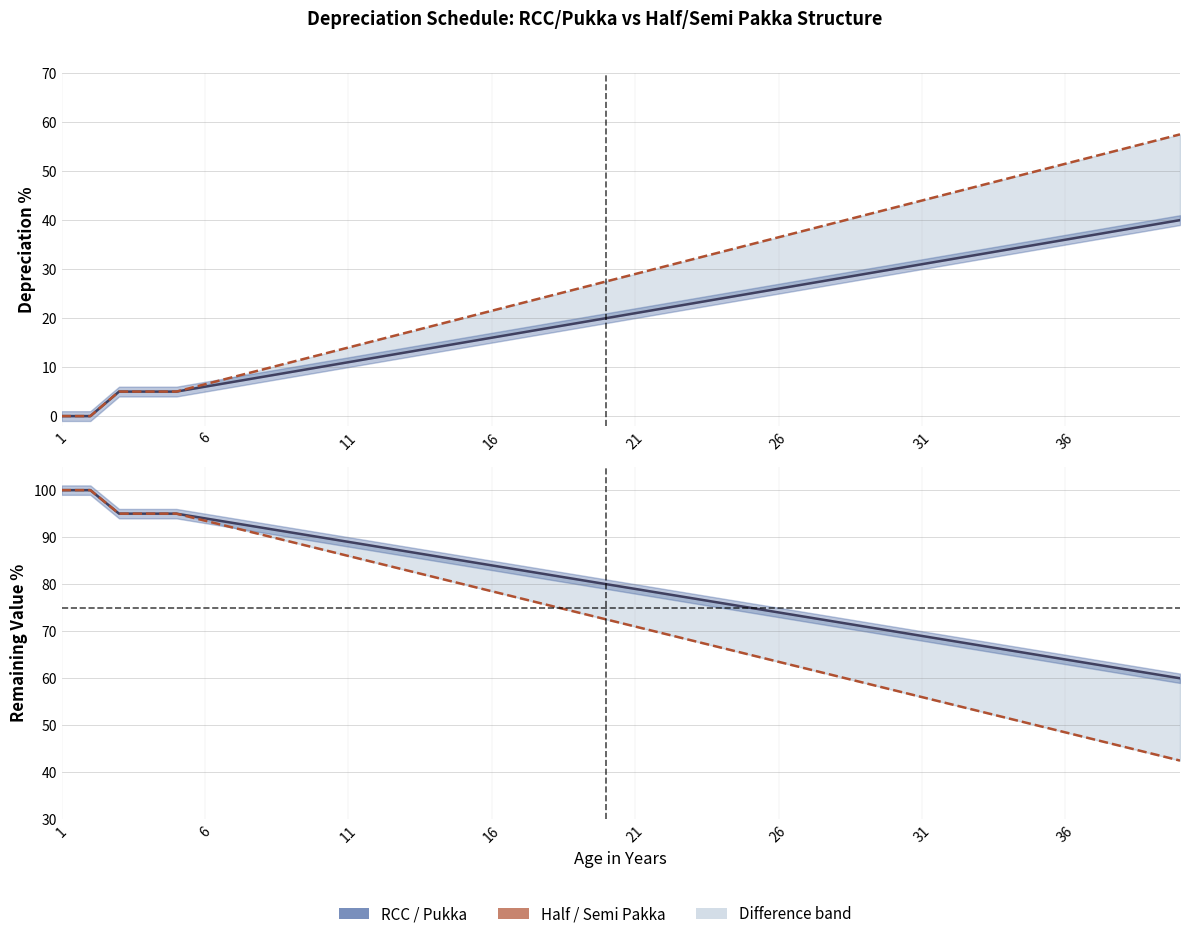

True or false: RCC / Pukka and Half / Semi Pakka intersect in this chart.

False